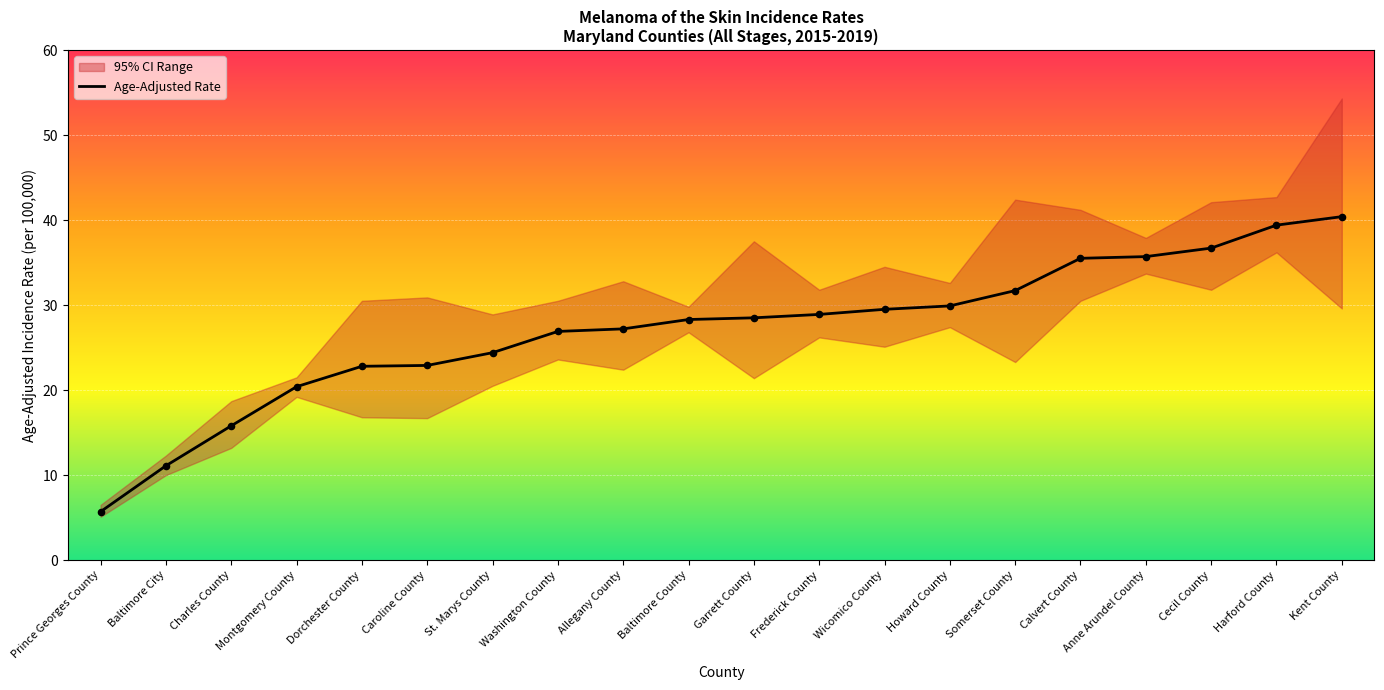

What is the ratio of the value at Caroline County to the value at Wicomico County?

0.8